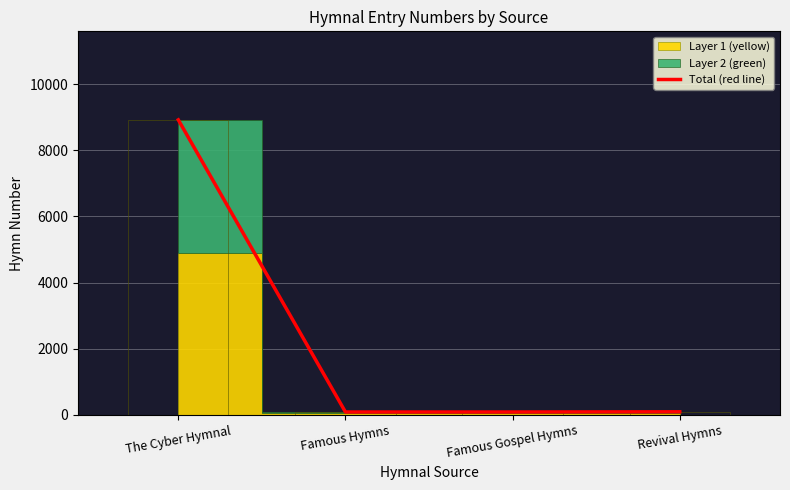

Which label corresponds to the largest value in the chart?

The Cyber Hymnal